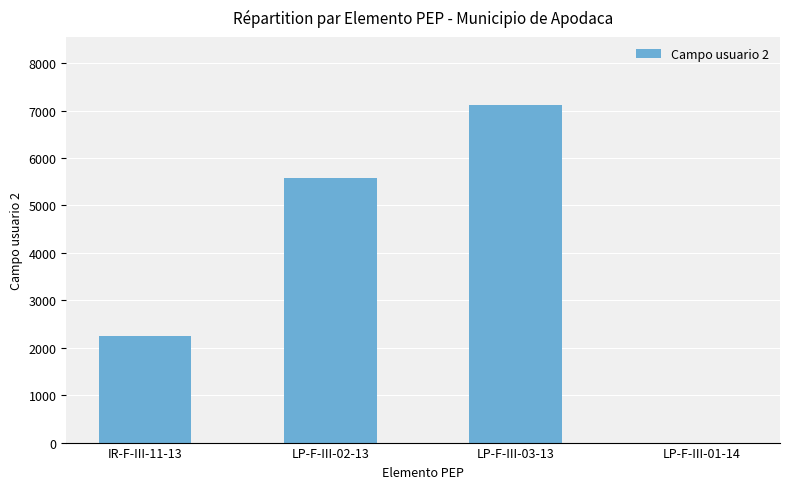

What is the maximum value shown in the chart?

7128